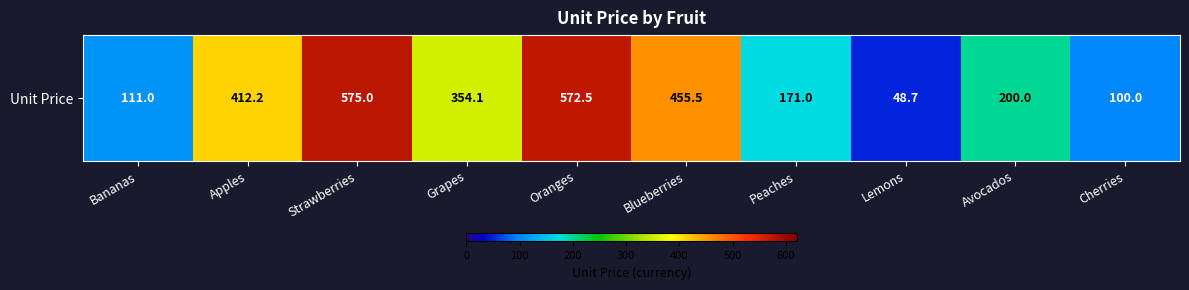

What value does the data have at Lemons?

48.7